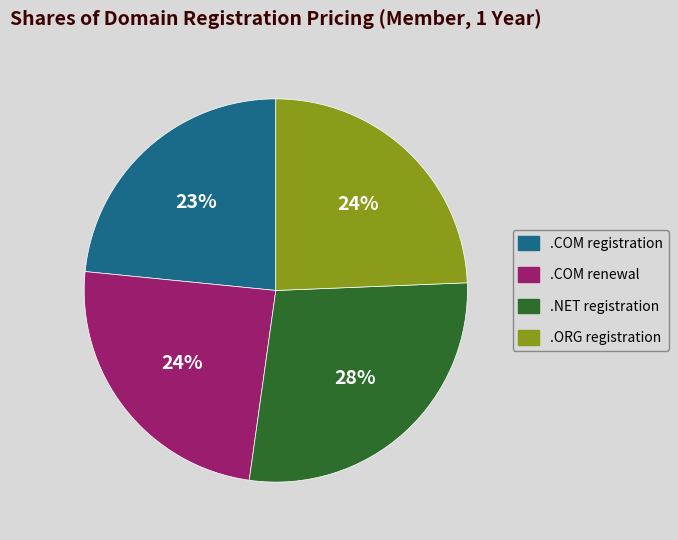

Is there a majority slice in this chart?

No